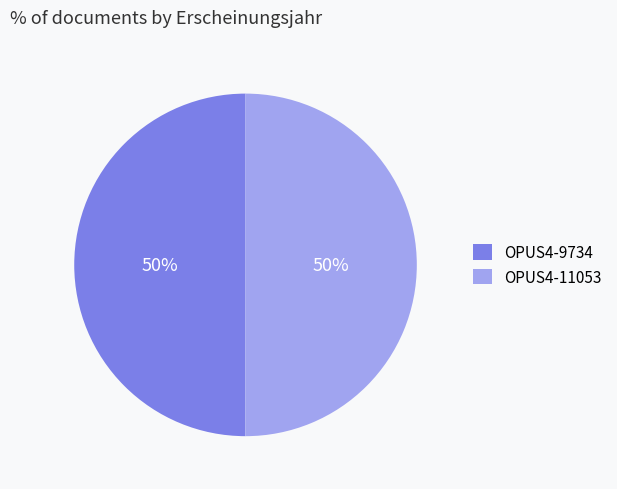

To the nearest percent, what is the combined percentage of OPUS4-11053 and OPUS4-9734?

100%